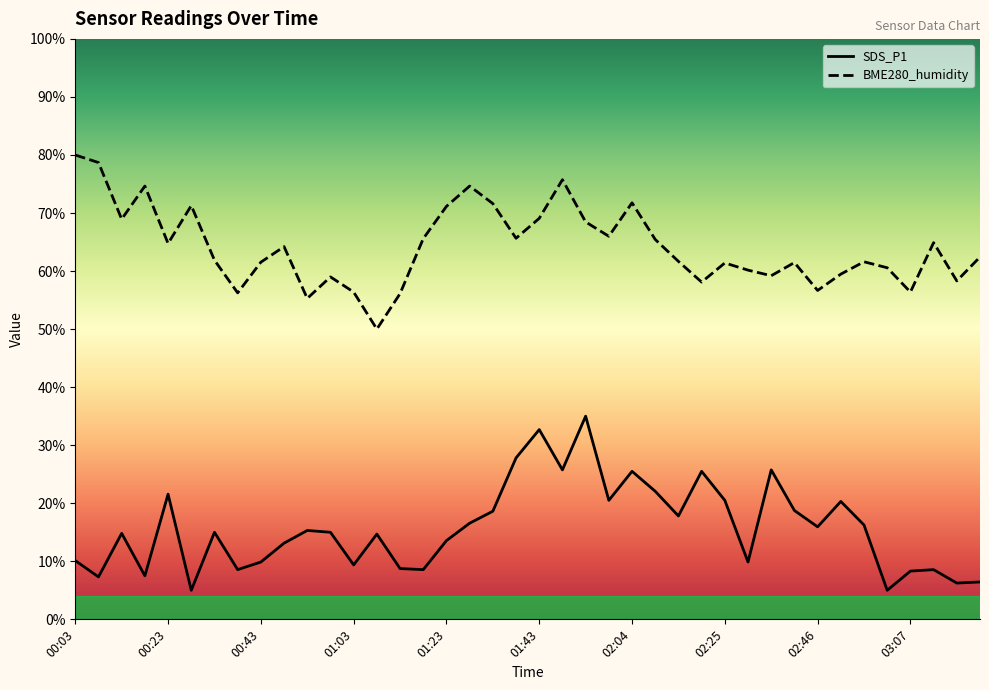

What is the difference between the second highest and second lowest values in the SDS_P1 series?

27.7